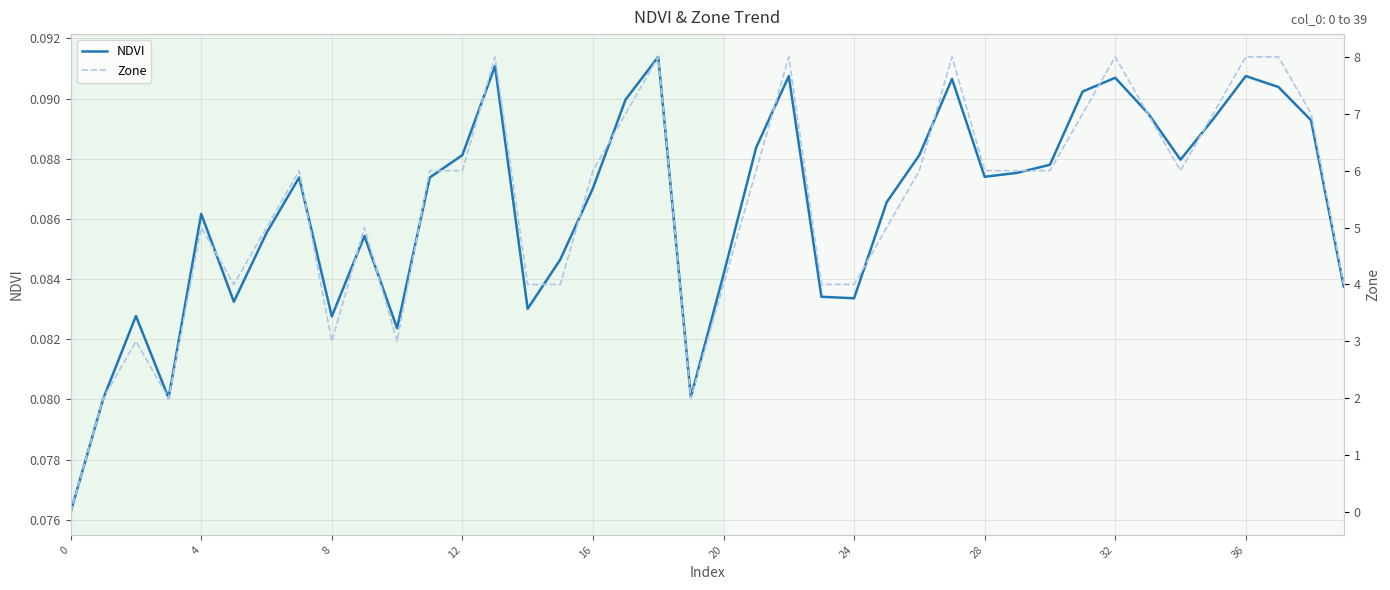

What are all the series names shown in the legend?

NDVI, Zone